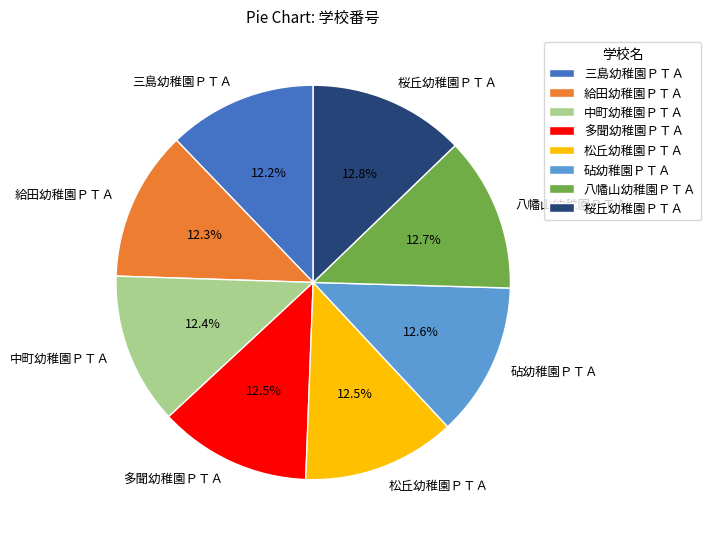

Is there any slice that represents more than half of the pie?

No